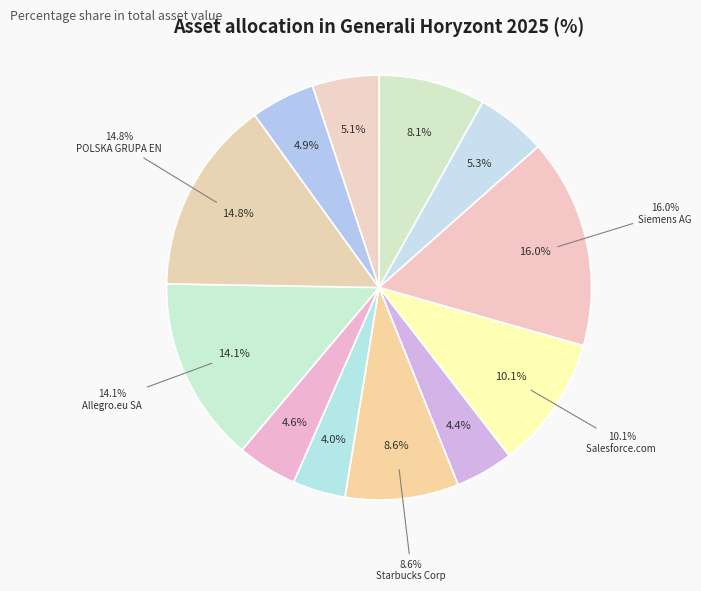

The Salesforce.com Inc slice represents 10% of the pie. True or false?

True